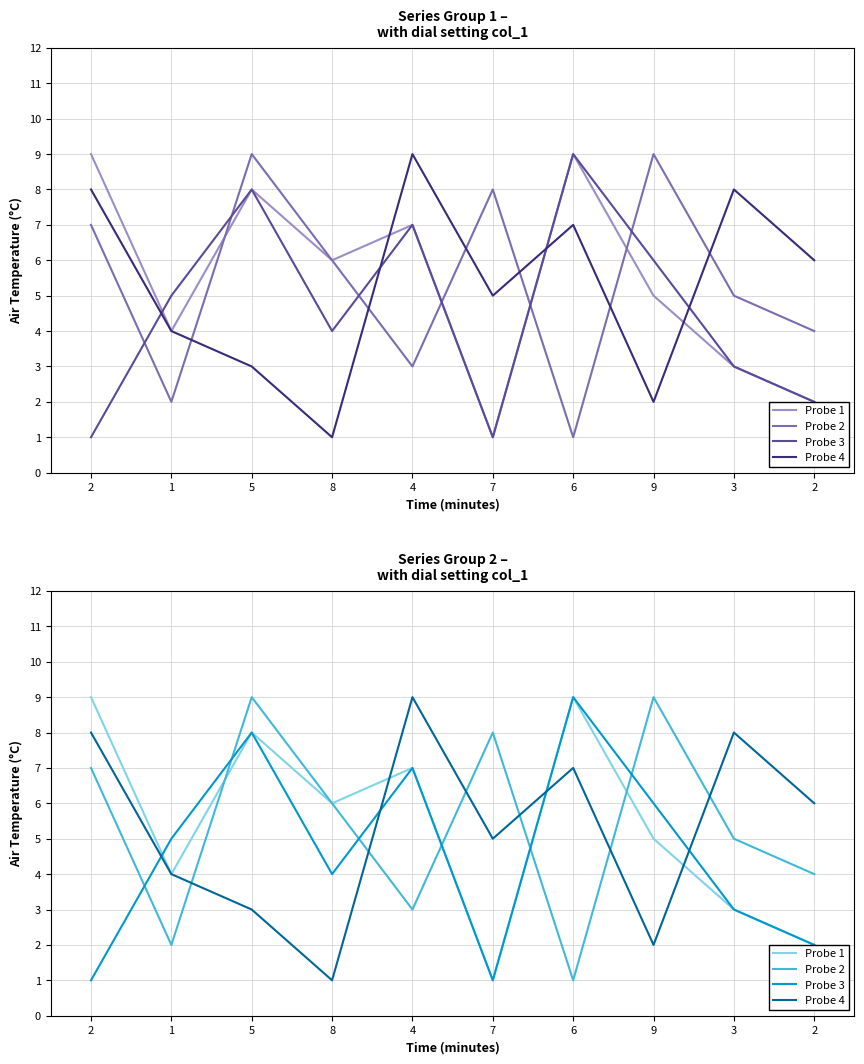

Is it true that Probe 1 equals 3 at 2?

False